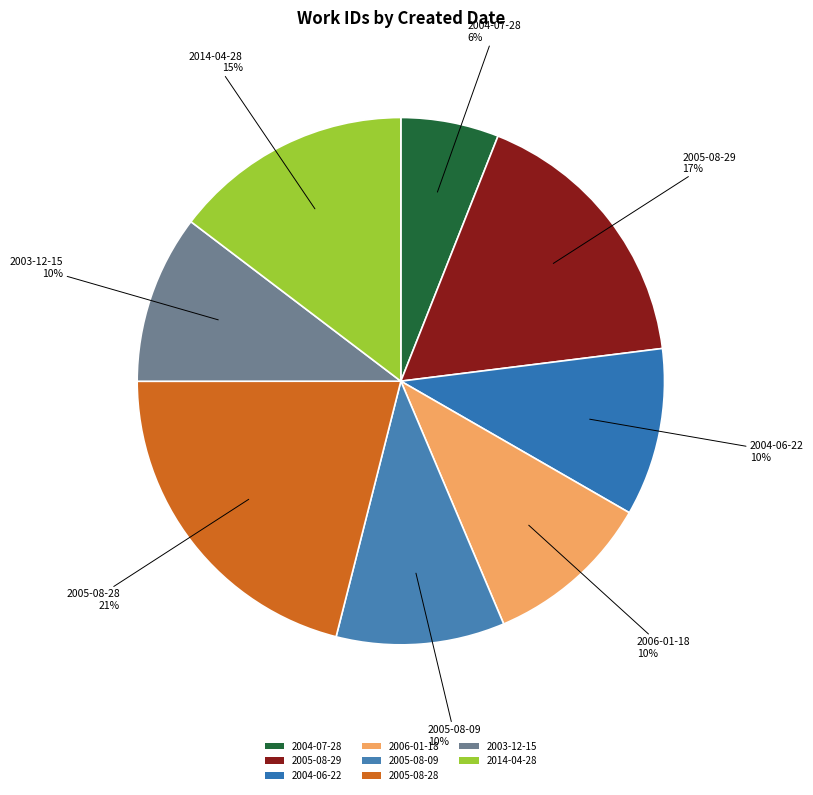

How many segments does this pie chart have?

8